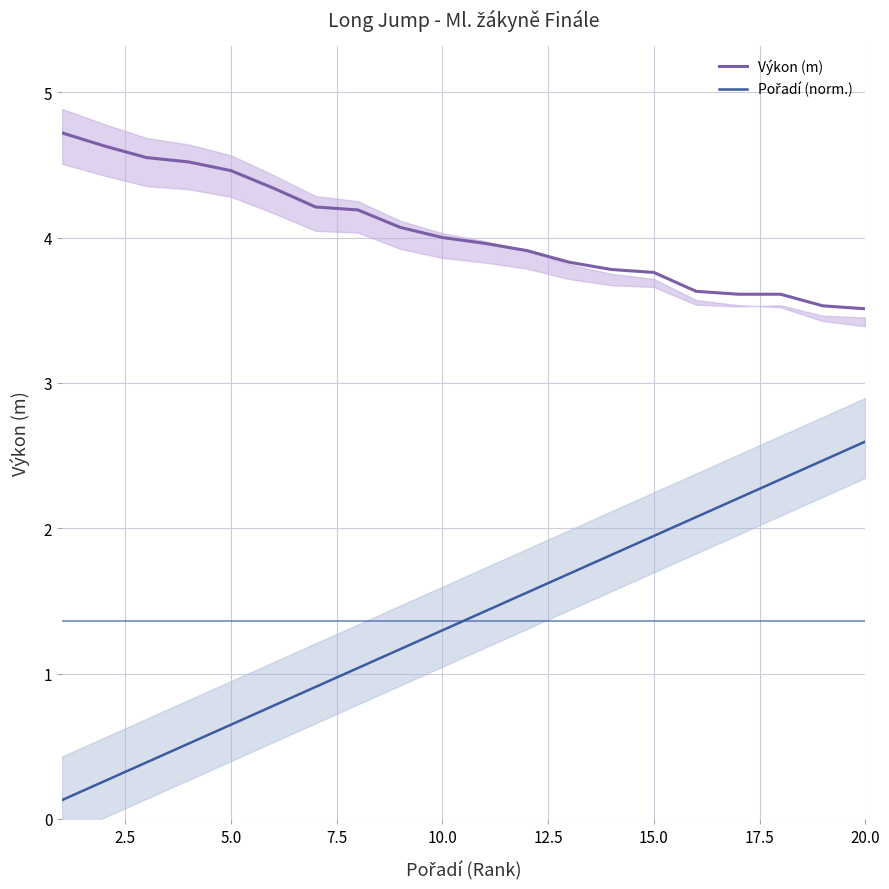

What is the highest value of the Výkon (m) series?

4.7